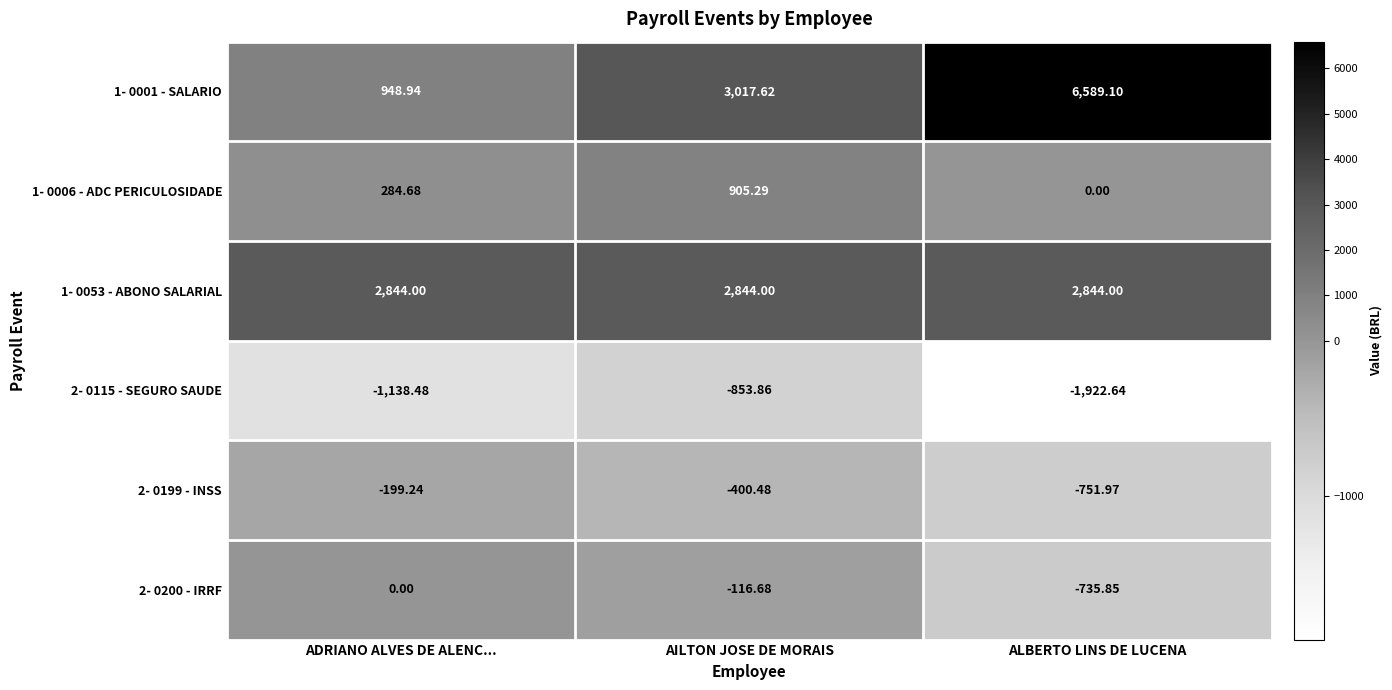

At which label is 1- 0001 - SALARIO closest to 3769?

AILTON JOSE DE MORAIS